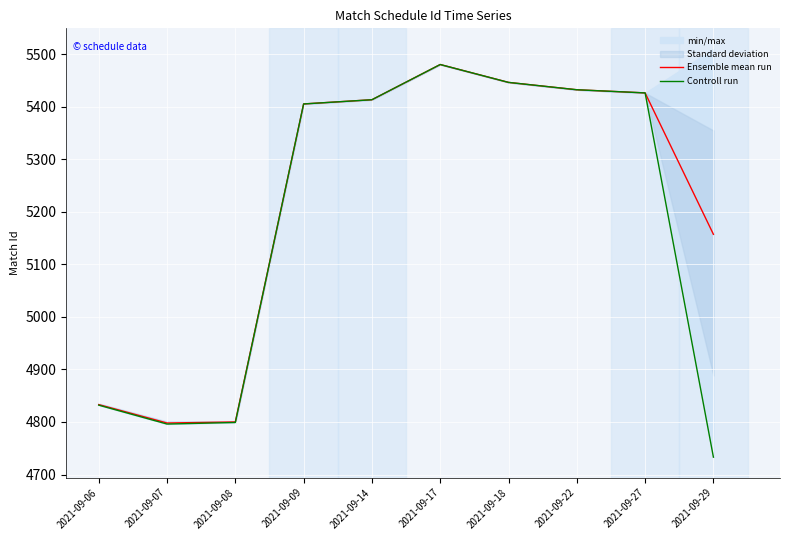

Between 2021-09-06 and 2021-09-09, which series saw the biggest shift?

Controll run